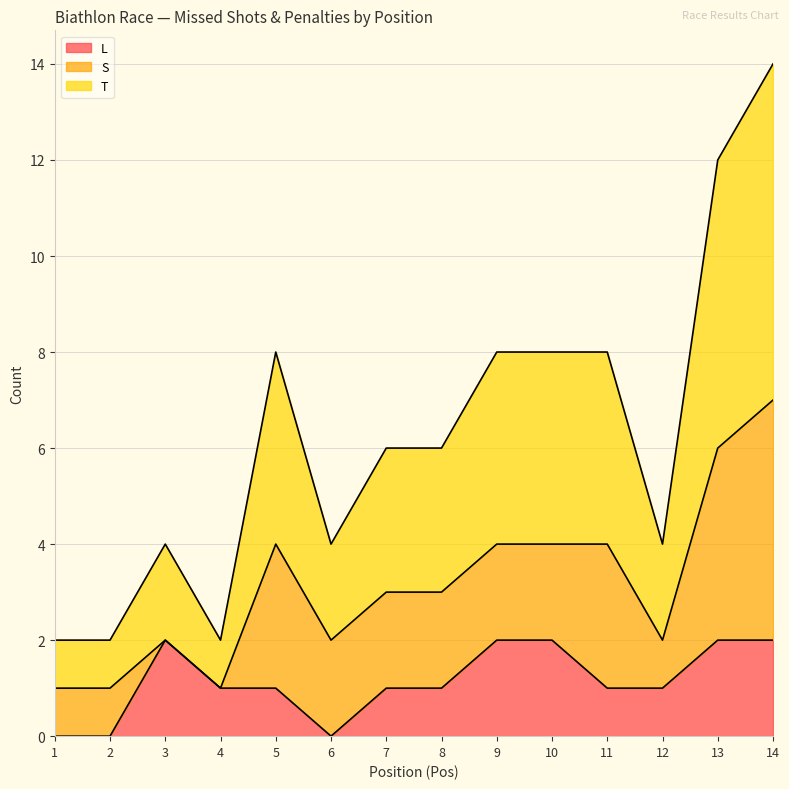

True or false: L and T cross at least once.

False